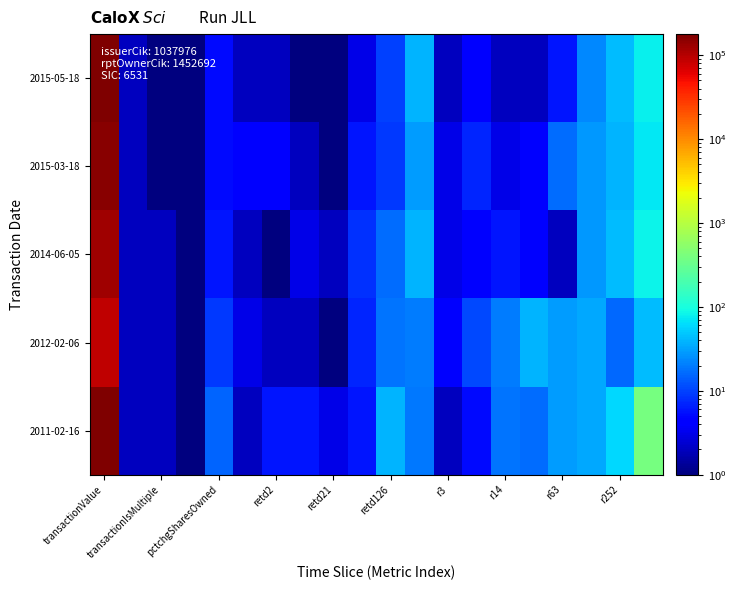

Reading right to left, extract all data points from this chart.

2015-05-18: 79	43	23	6	2	2	4	2	39	10	3	1	1	2	2	5	1	1	2	170151
2015-03-18: 72	39	28	17	4	3	7	3	29	9	6	1	2	4	4	5	1	1	2	161301
2014-06-05: 84	43	28	2	4	6	4	3	39	17	8	2	3	1	2	6	1	2	2	125101
2012-02-06: 42	16	34	29	38	20	11	4	20	18	7	1	2	2	3	9	1	2	2	91074
2011-02-16: 389	60	33	29	17	18	5	2	19	38	6	3	6	6	2	15	1	2	2	178351